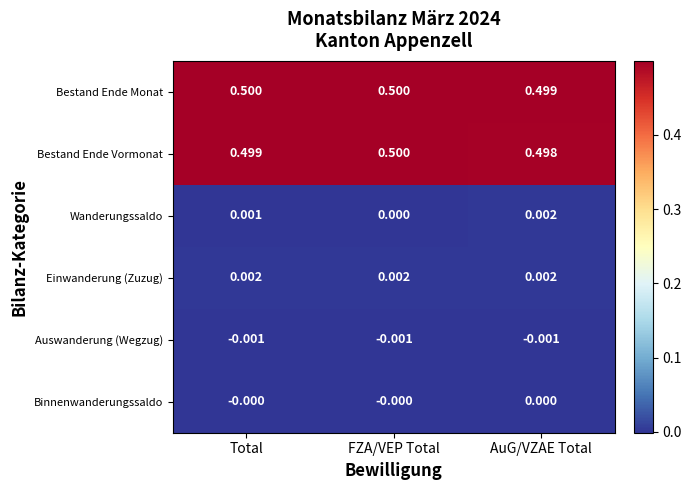

Which series has the largest total across all categories?

Bestand Ende Monat